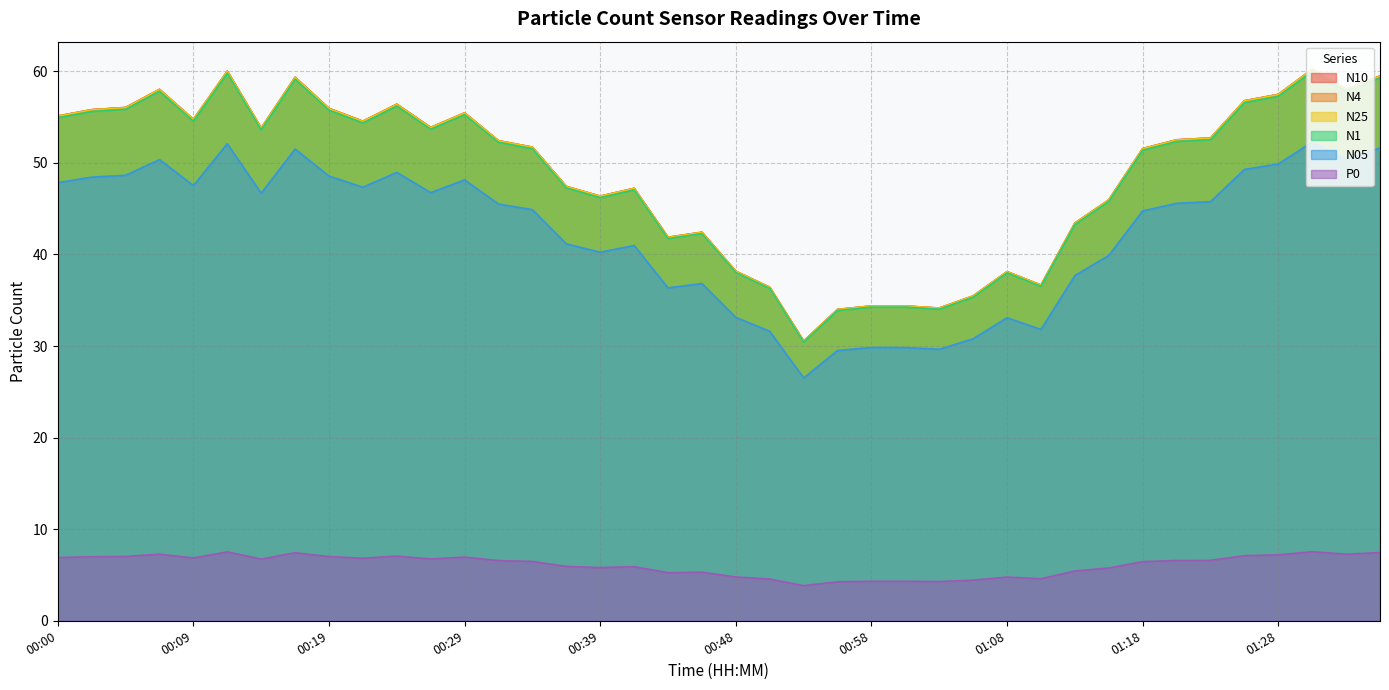

Count the number of data series in this chart.

6